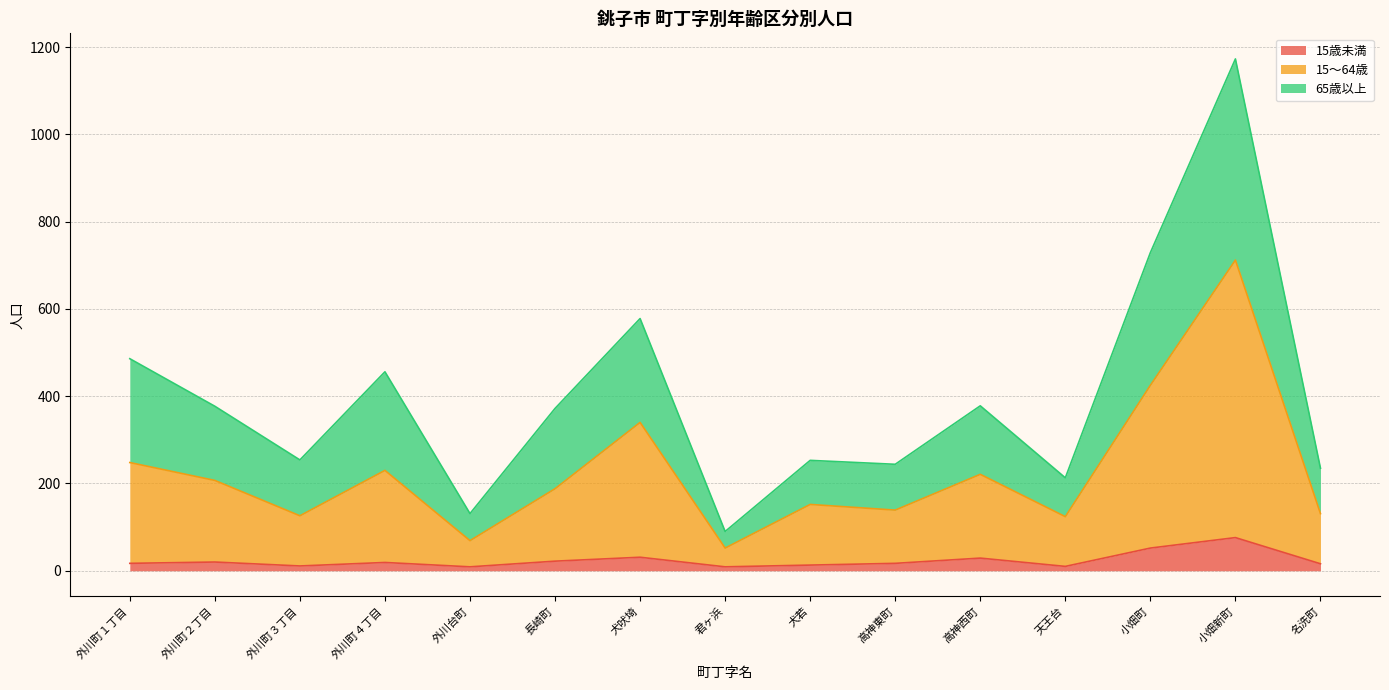

What is the sum of all 15歳未満 values?

351